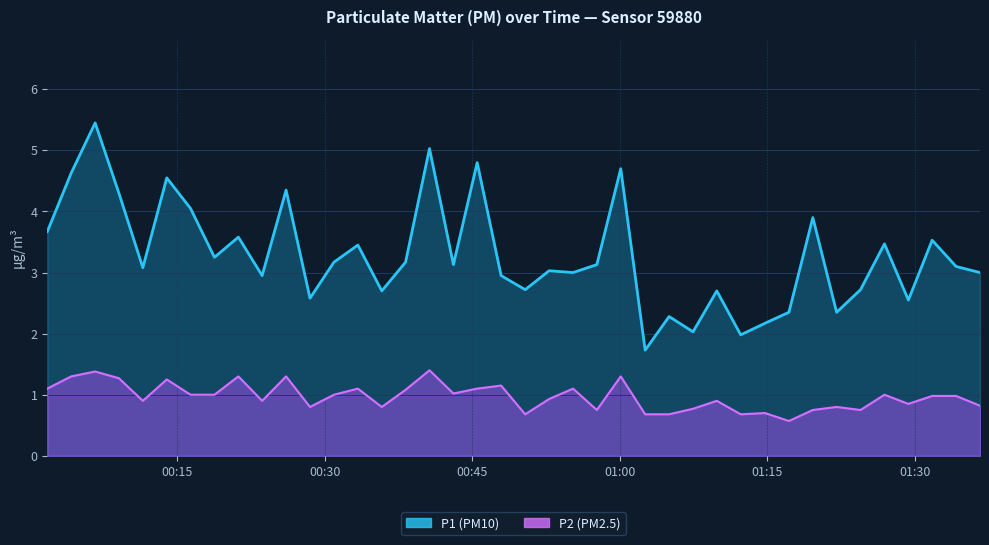

List the series in order of their overall mean, highest first.

P1, P2